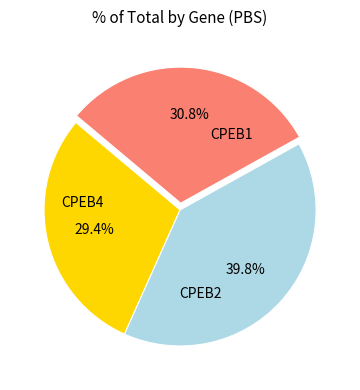

Is there a majority slice in this chart?

No